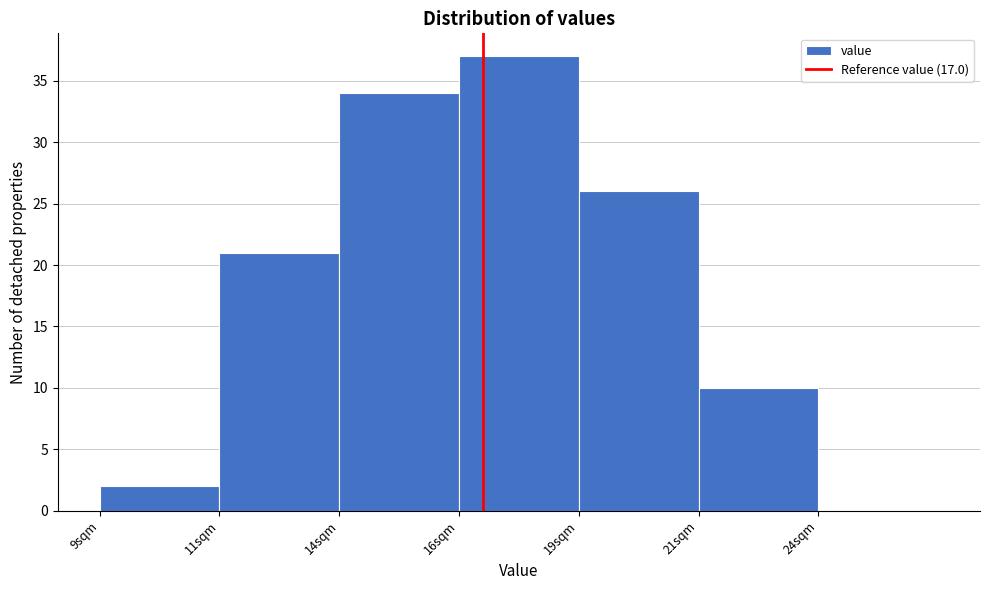

Reading left to right, transcribe all the data shown in this chart.

9sqm=2	11sqm=21	14sqm=34	16sqm=37	19sqm=26	21sqm=10	24sqm=0